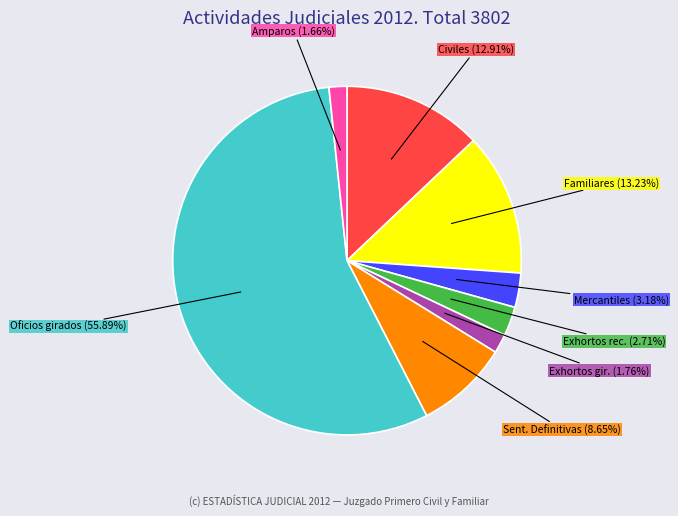

Does any single category account for the majority?

Yes